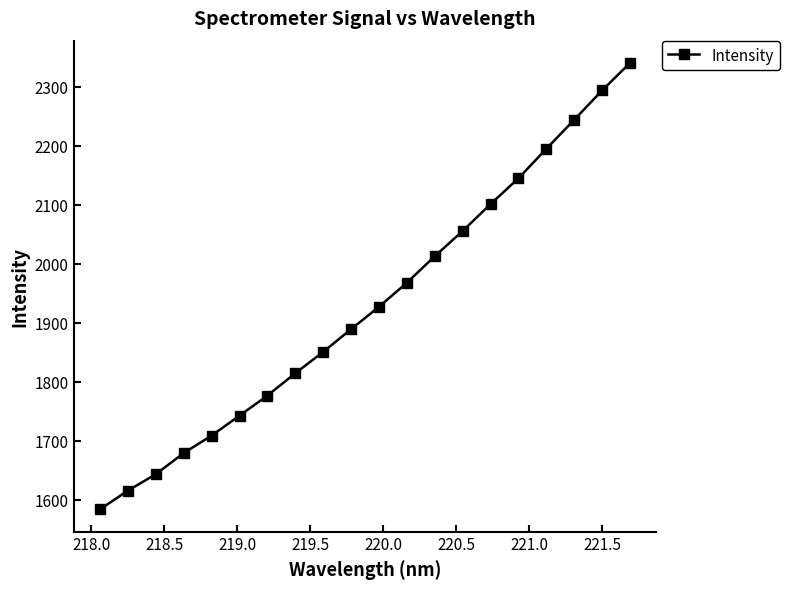

What is the difference between the maximum and minimum values?

756.5